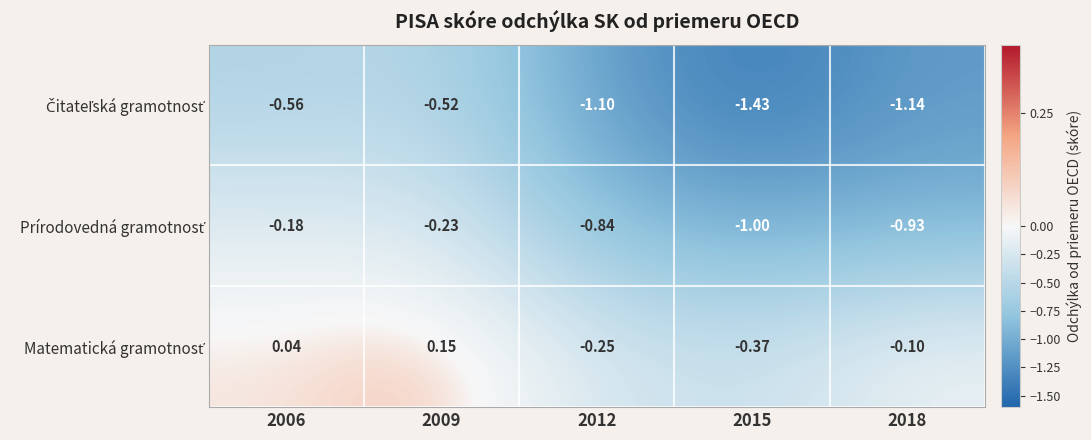

Which series changed the most between 2009 and 2012?

Prírodovedná gramotnosť